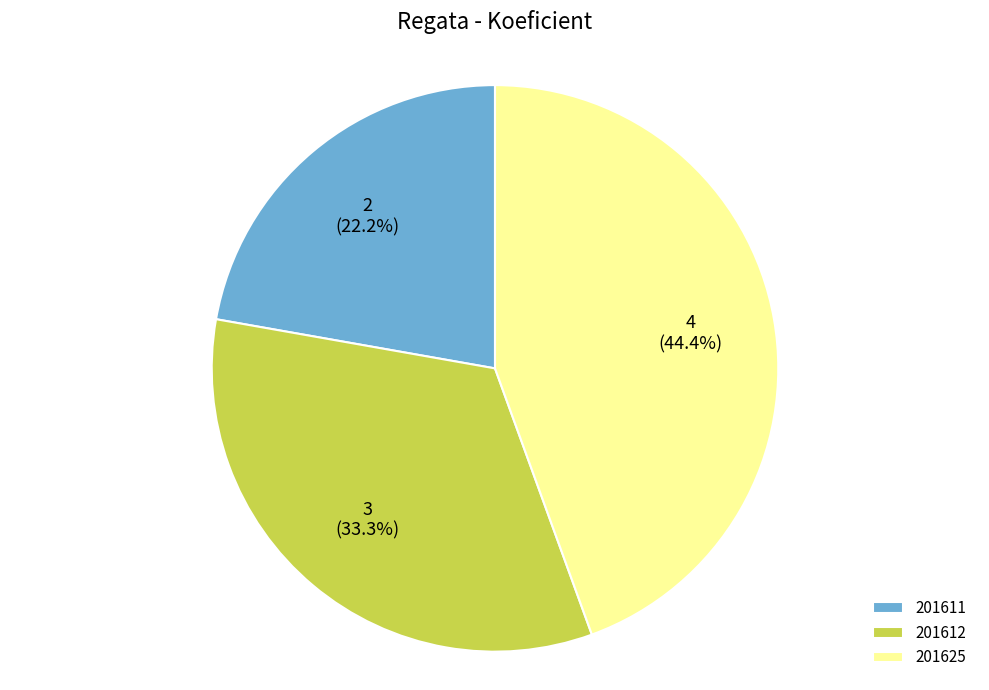

To the nearest percent, what is the average slice percentage?

33%